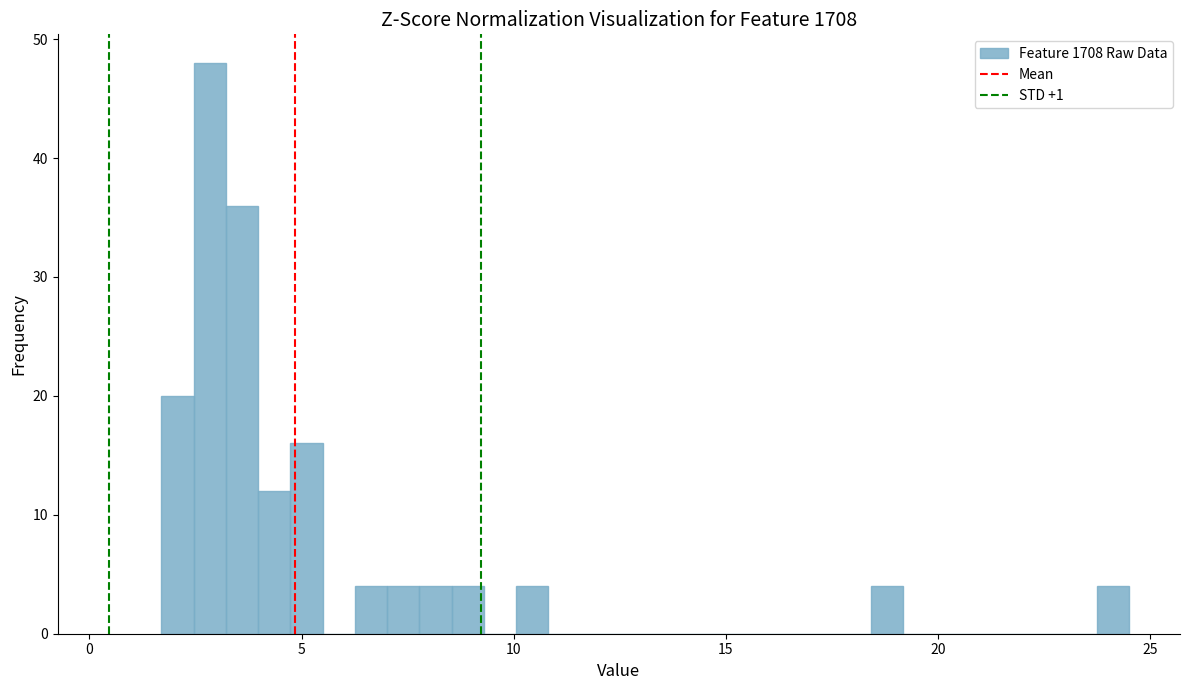

Around what value on the x-axis is the tallest bar? Give the approximate position of its centre, as read against the axis.

3.0